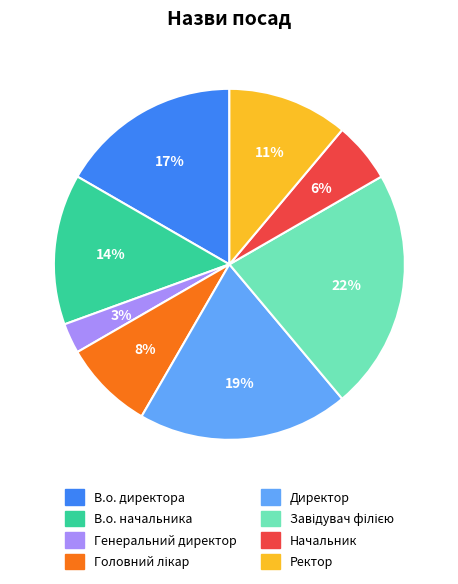

What is the ratio of the value at Начальник to the value at В.о. начальника?

0.4